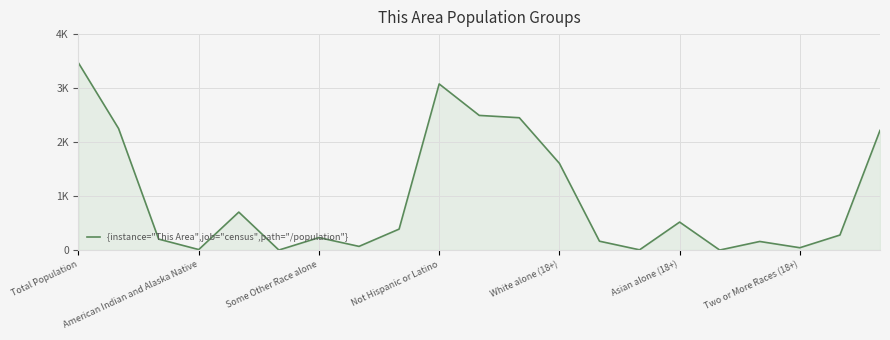

Does the chart display data point markers on the line(s)?

No